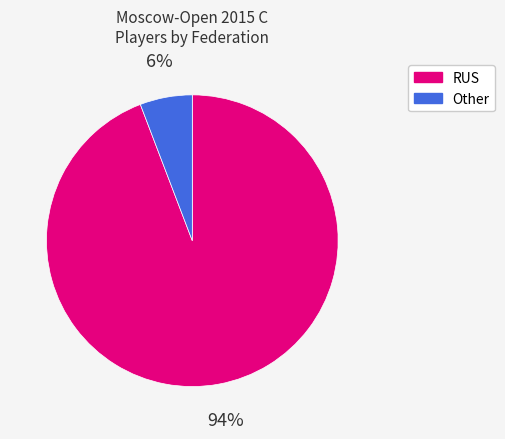

What percentage is the RUS slice, to the nearest percent?

94%